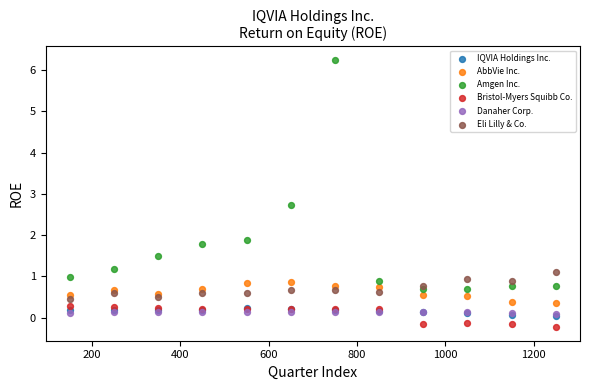

Which series has the largest Y range (max minus min)?

Amgen Inc.